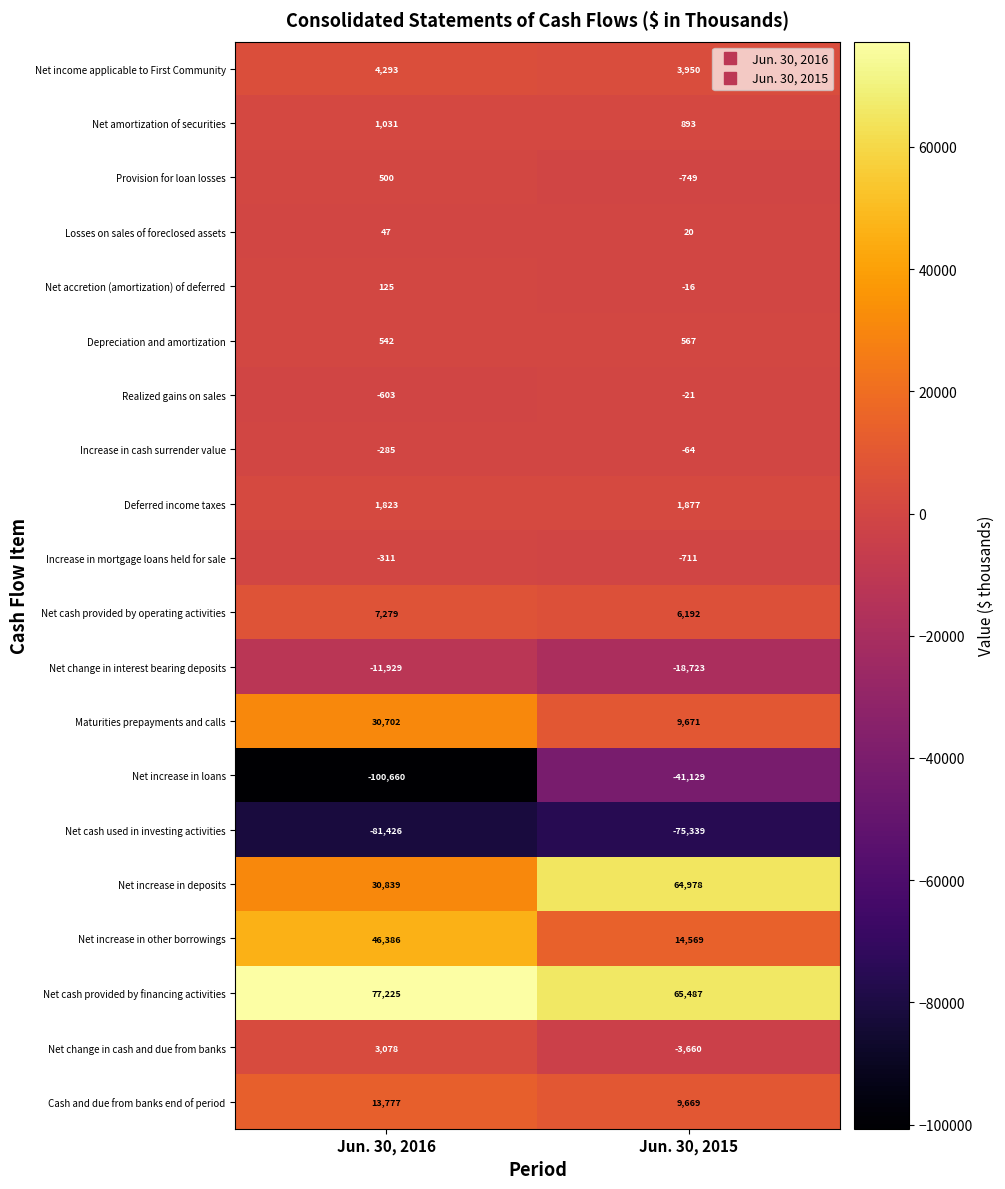

What is the sum of all Net increase in loans values?

-141789